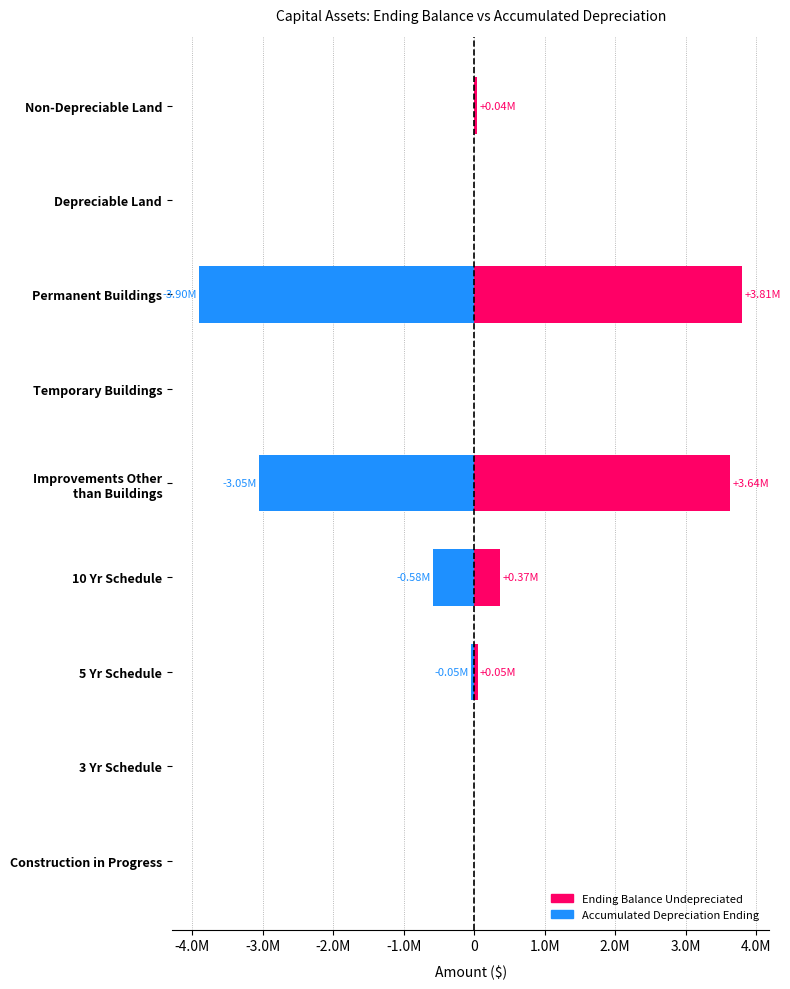

How many bars are there in total?

18